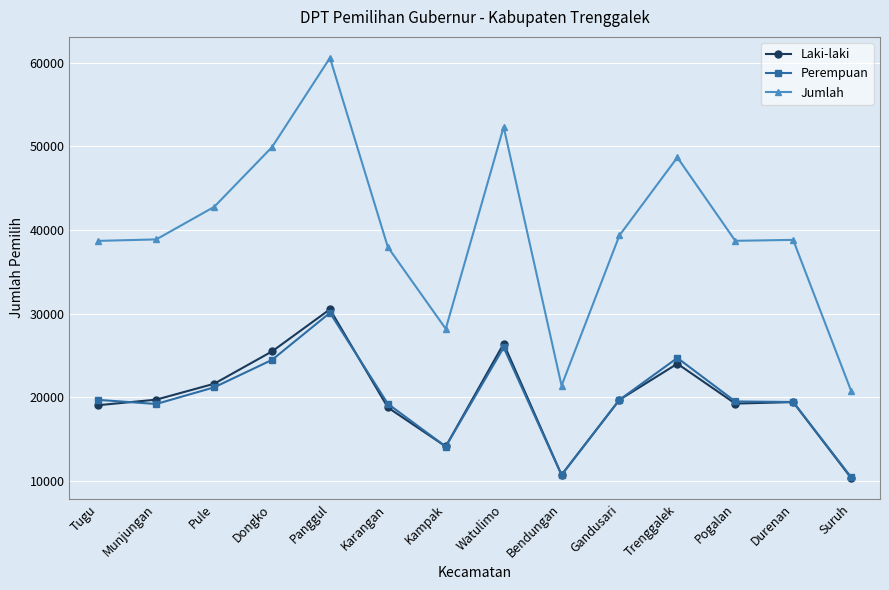

How many values in the Laki-laki series are below 19677?

7